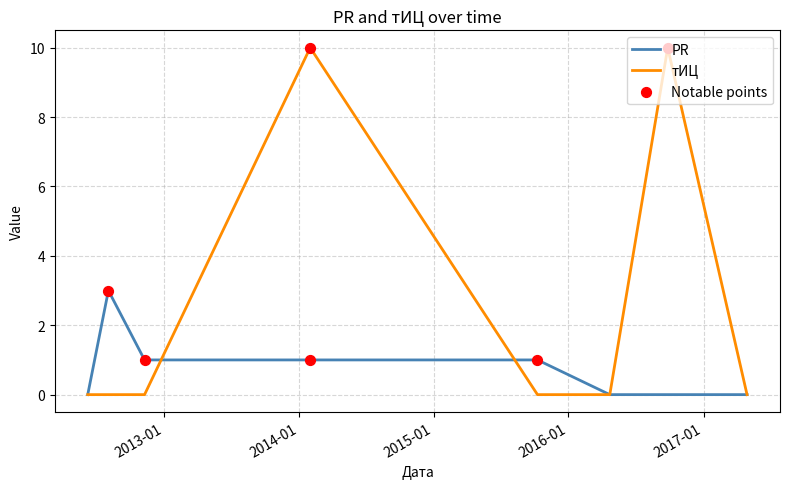

Which series has the largest range (max minus min)?

тИЦ